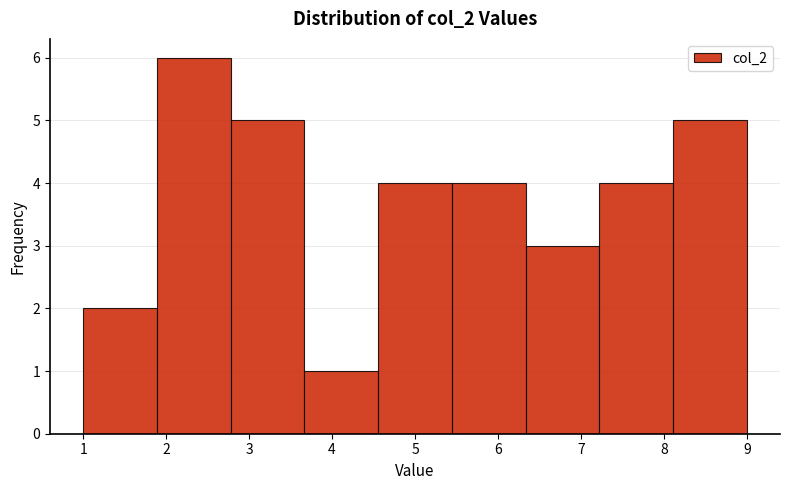

Over which range of the x-axis is the bar tallest?

1.9 to 2.8